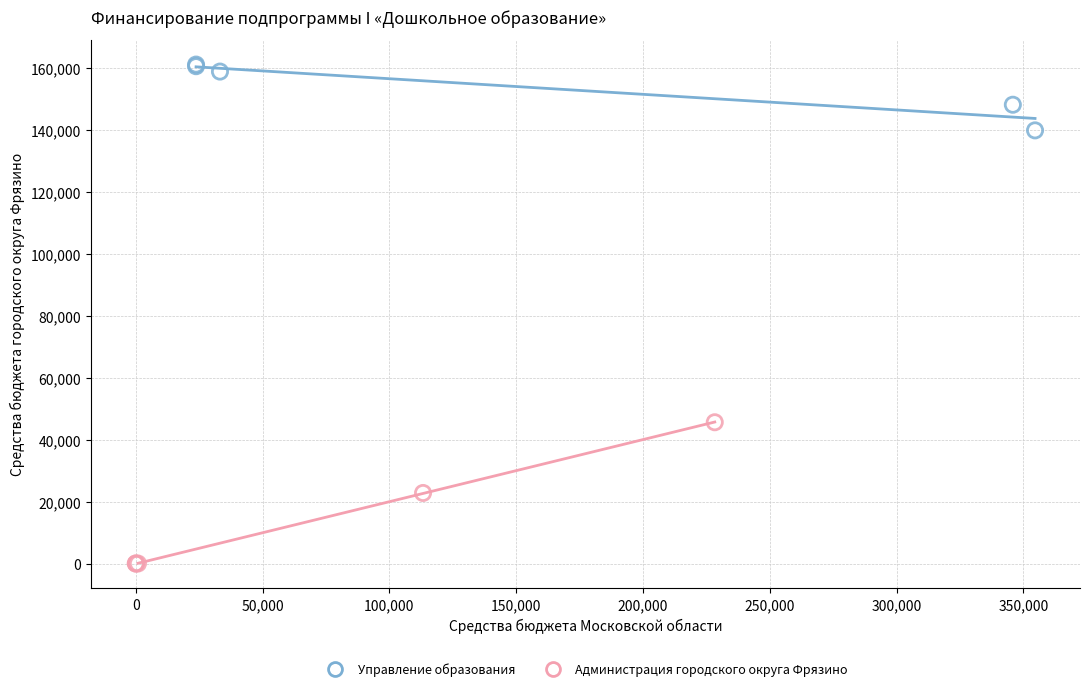

Which series contains the lowest Y value?

Администрация городского округа Фрязино